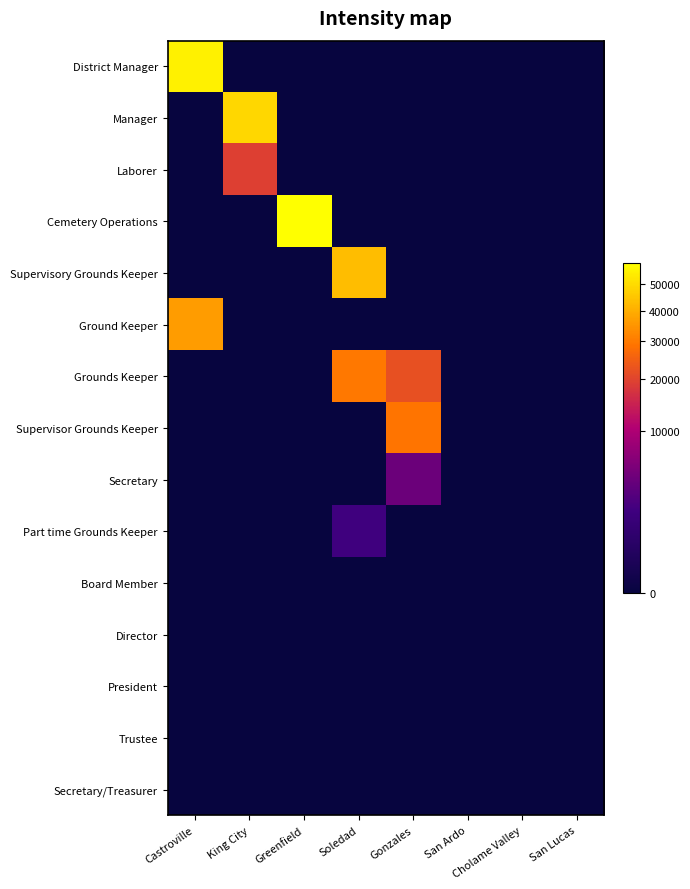

How many data points does each series have?

8